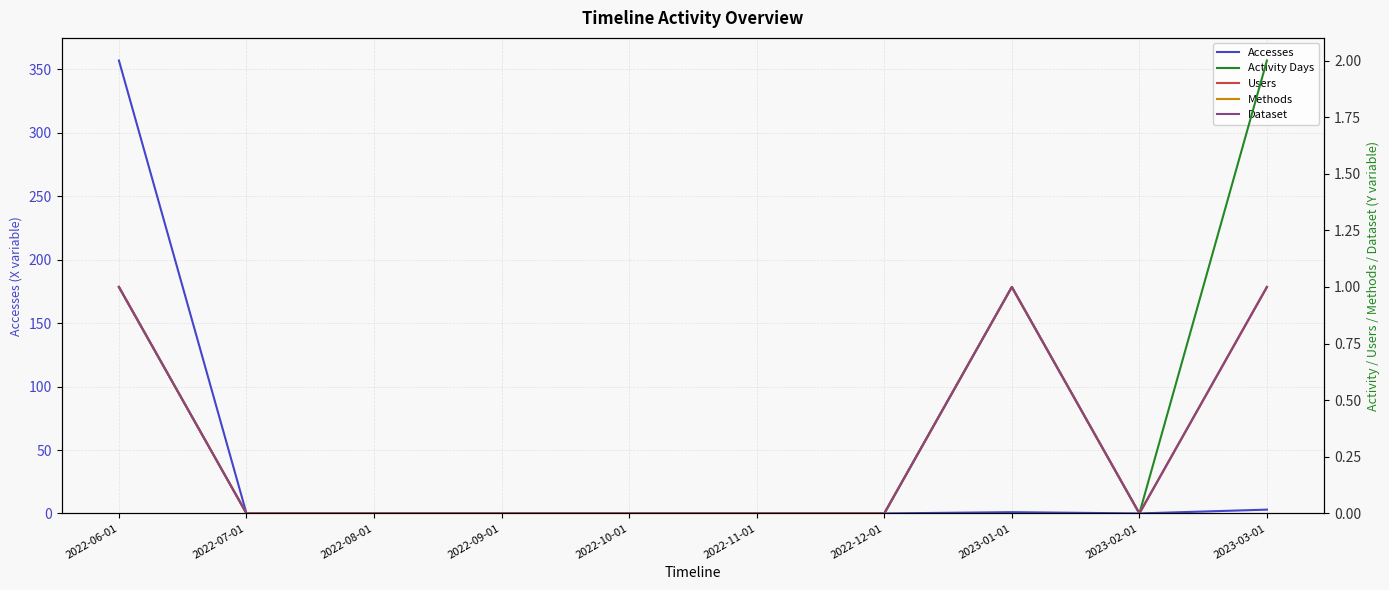

Rank the series at 2022-12-01 from highest to lowest value.

Accesses, Activity Days, Users, Methods, Dataset